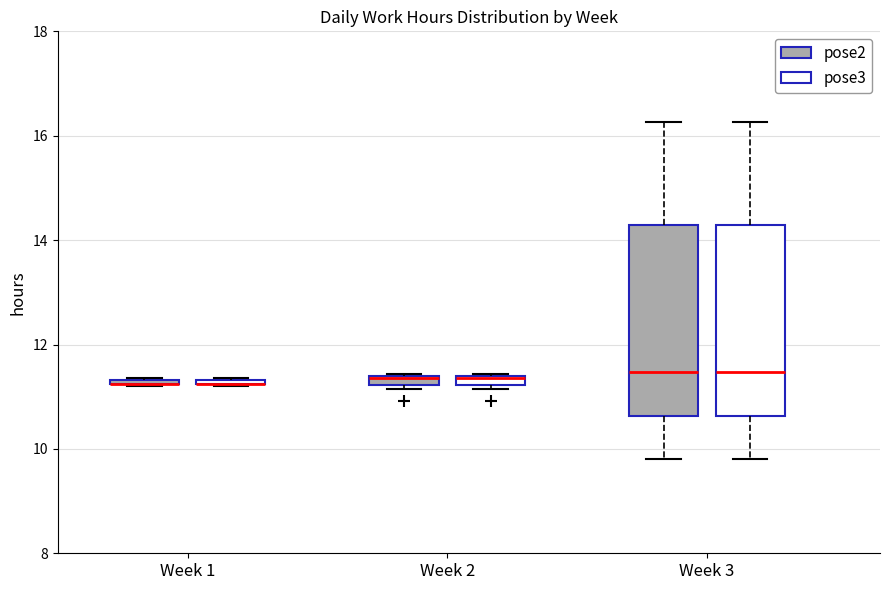

Where is the upper edge of the box for Week 2 (pose2) on the y-axis? The values are not printed on the chart, so give them approximately, as read against the axis.

11.4